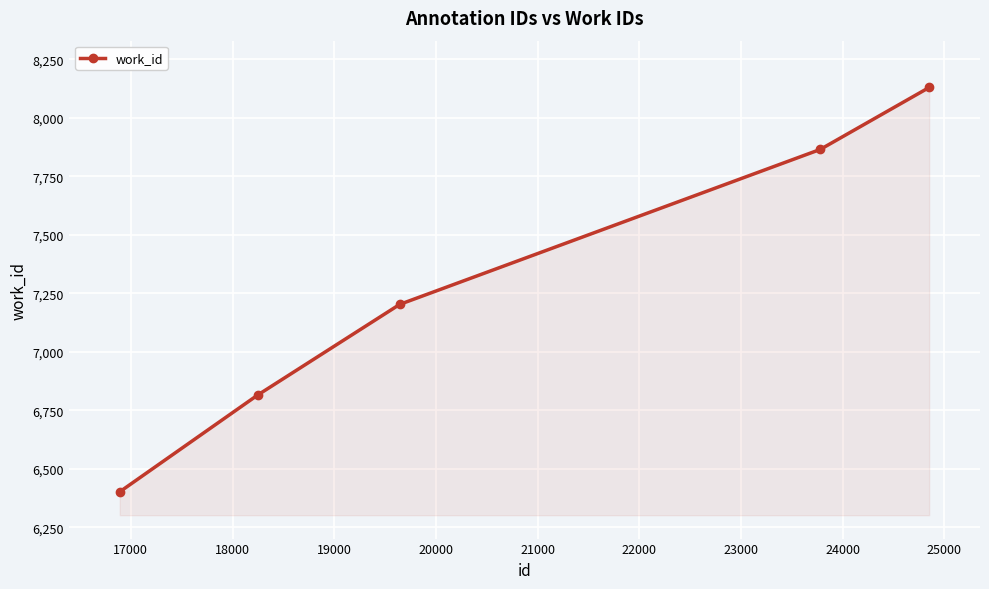

What is the value of the 4th point from the left?

7865